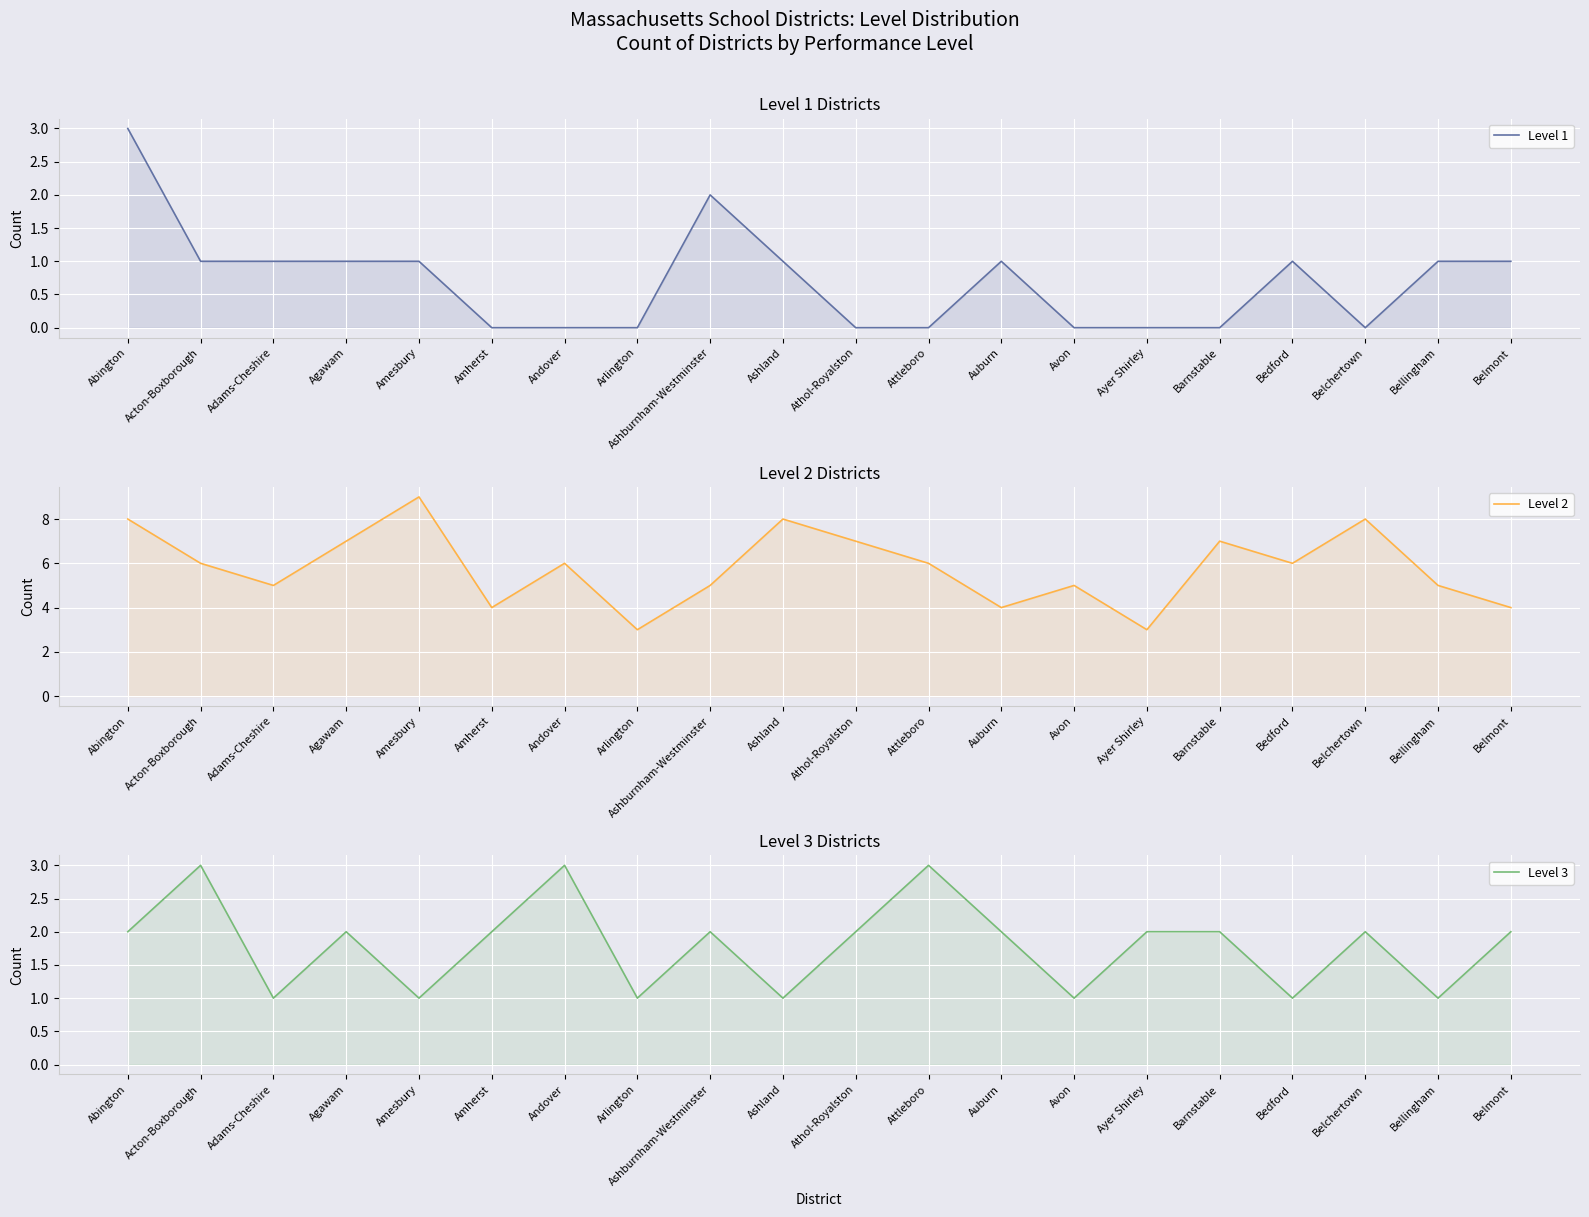

Reading left to right, list all the values displayed in this chart.

Level 1: 3	1	1	1	1	0	0	0	2	1	0	0	1	0	0	0	1	0	1	1
Level 2: 8	6	5	7	9	4	6	3	5	8	7	6	4	5	3	7	6	8	5	4
Level 3: 2	3	1	2	1	2	3	1	2	1	2	3	2	1	2	2	1	2	1	2